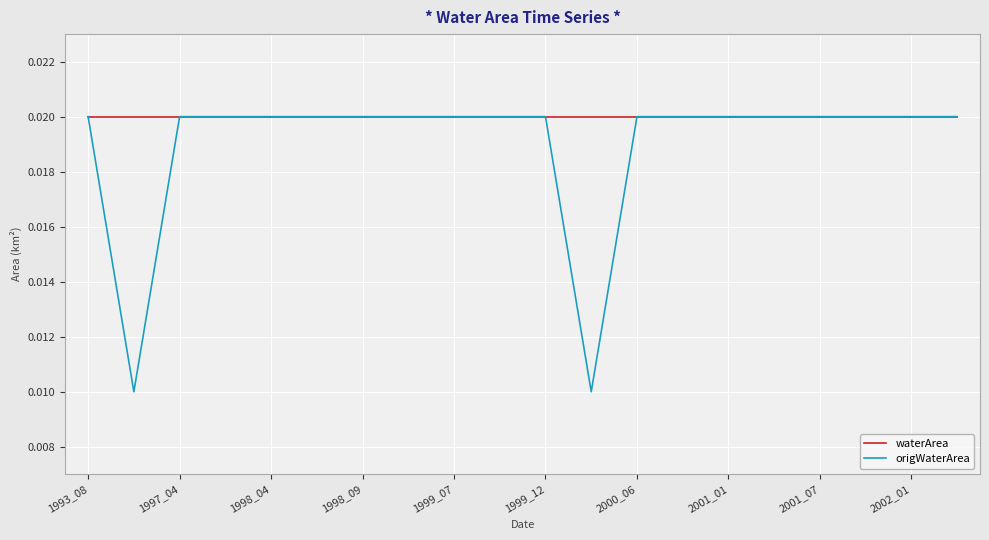

Rank the series by their average value, from lowest to highest.

origWaterArea, waterArea